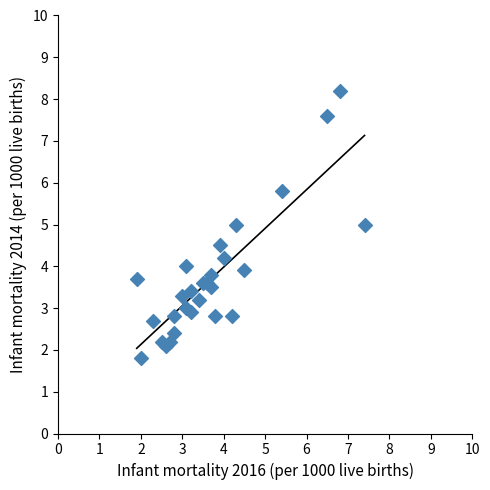

What is the range of X values (max minus min)?

5.5